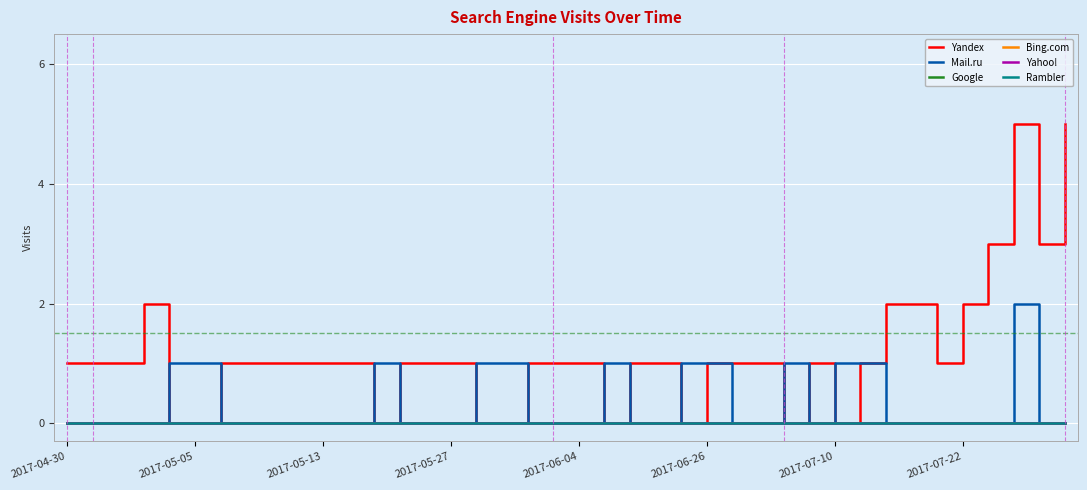

Does the chart have visible grid lines?

Yes